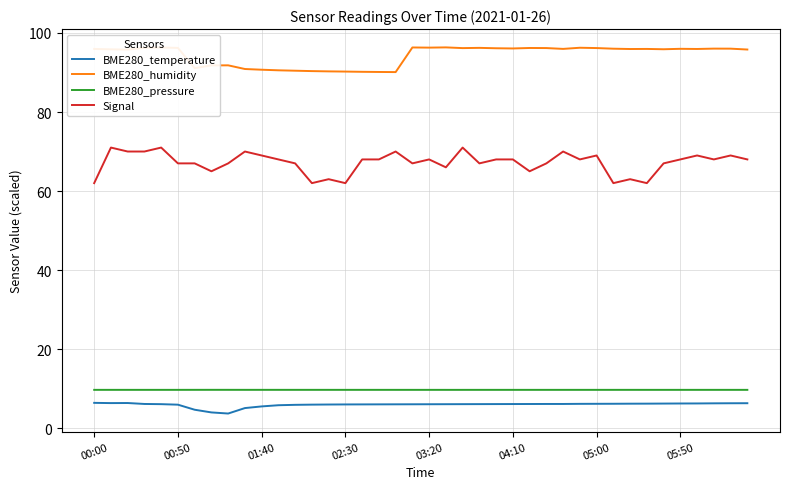

Which series has the widest spread of values?

Signal